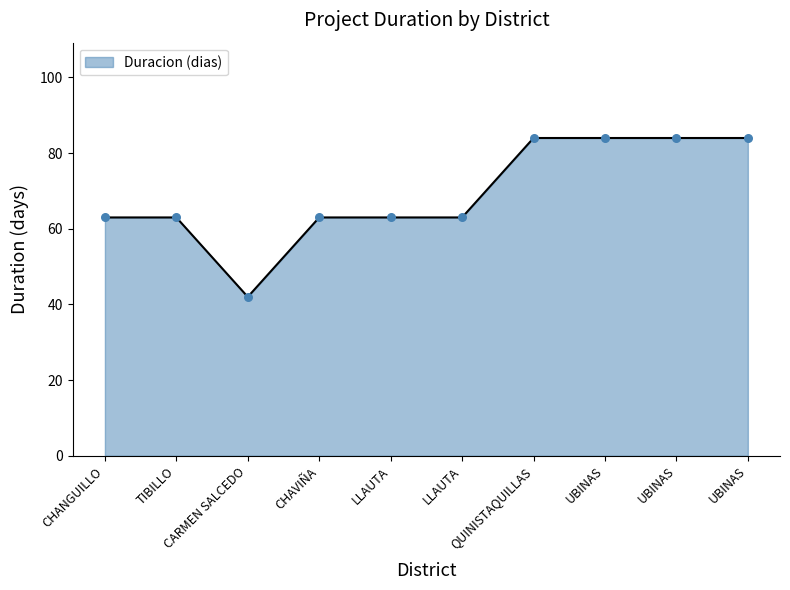

Approximately how many times larger is the value at CHANGUILLO compared to LLAUTA?

1.0